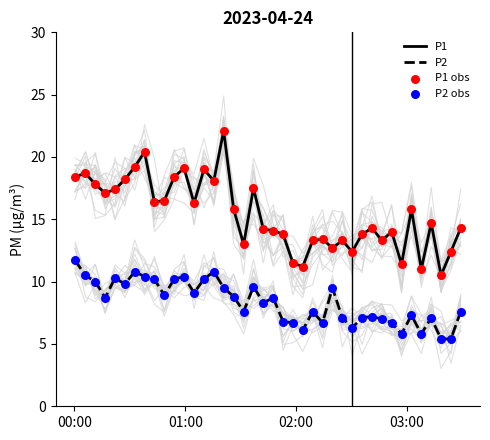

Which series contains the lowest Y value?

P2